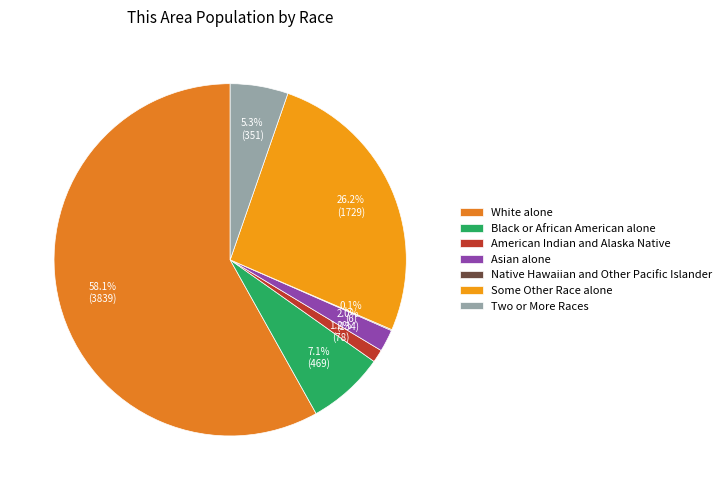

Rank the categories by value from highest to lowest.

White alone, Some Other Race alone, Black or African American alone, Two or More Races, Asian alone, American Indian and Alaska Native, Native Hawaiian and Other Pacific Islander